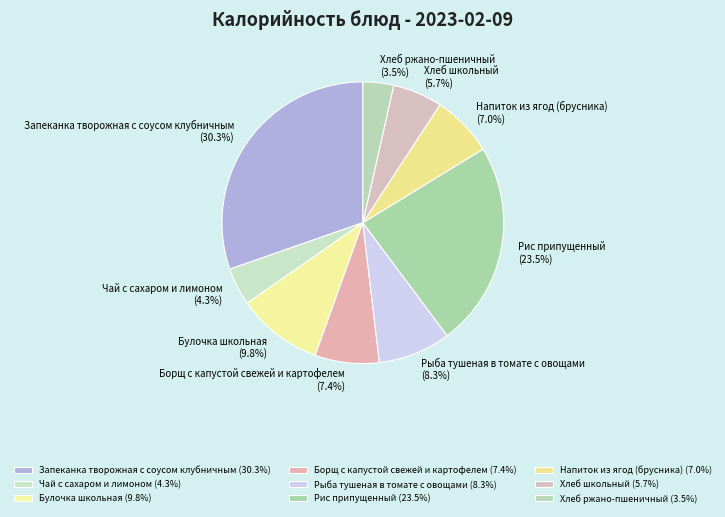

What is the ratio of the value at Борщ с капустой свежей и картофелем to the value at Рис припущенный?

0.3